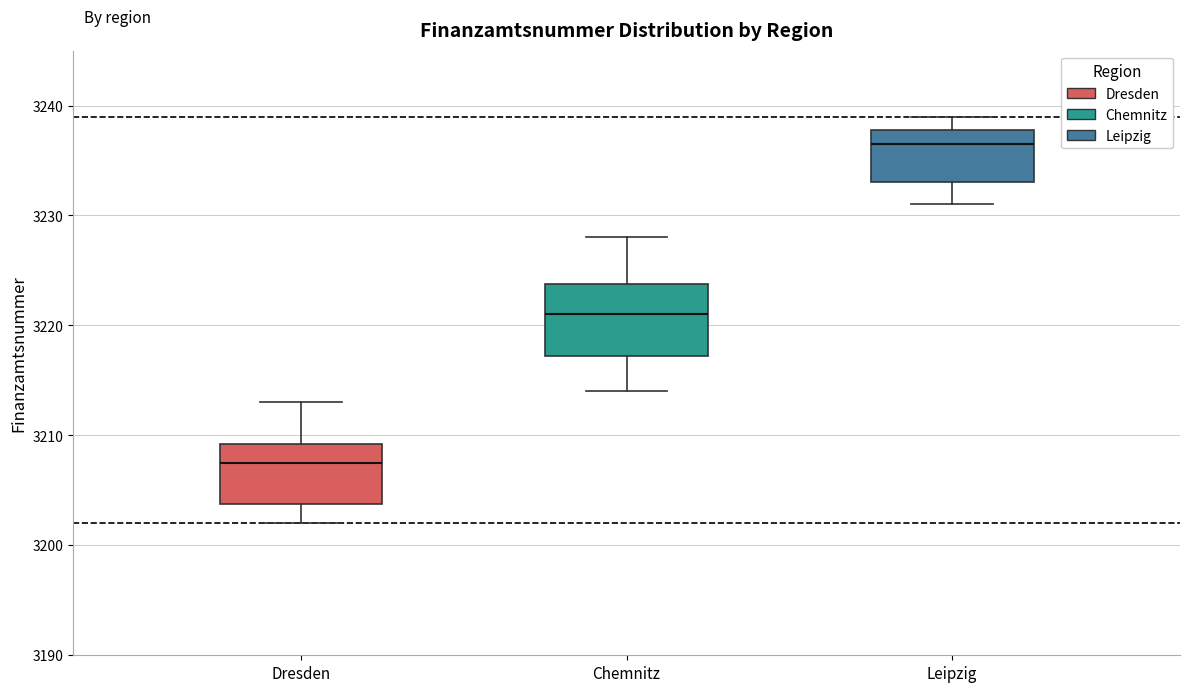

Where is the upper edge of the box for Leipzig on the y-axis? The values are not printed on the chart, so give them approximately, as read against the axis.

3238